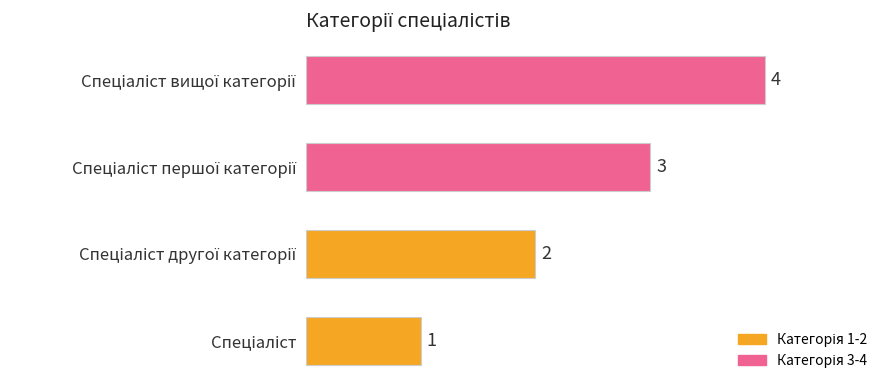

How many values are between 2 and 4?

3